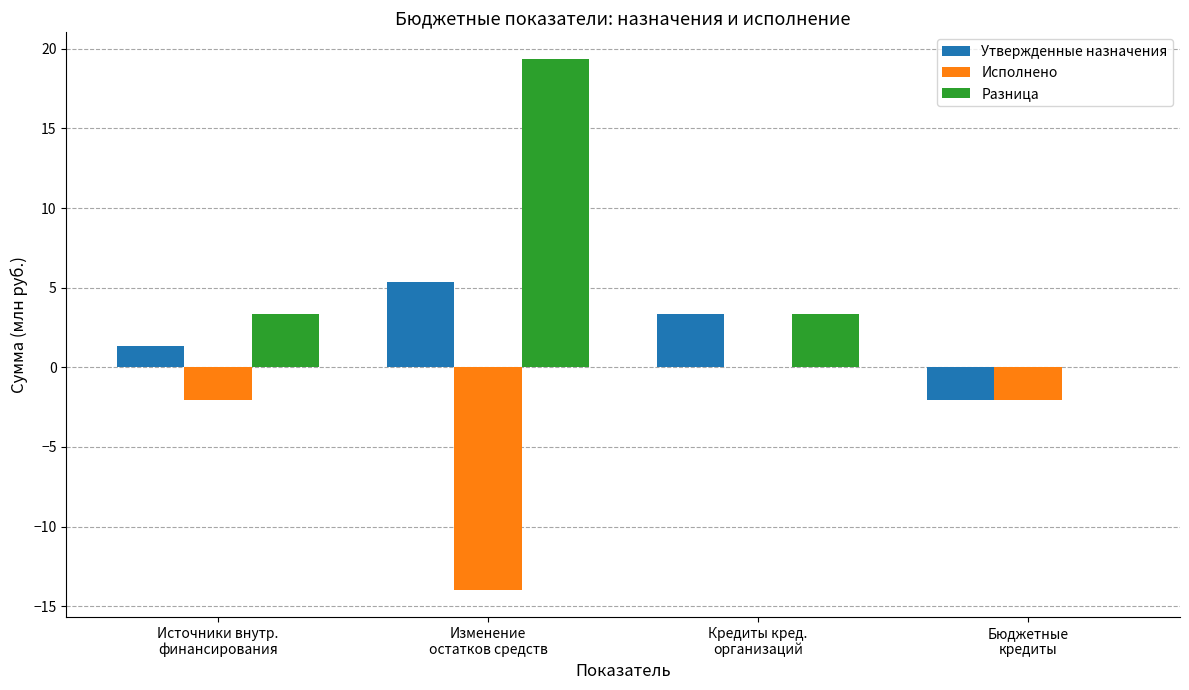

Where does the Утвержденные назначения series first go above 3?

Изменение
остатков средств